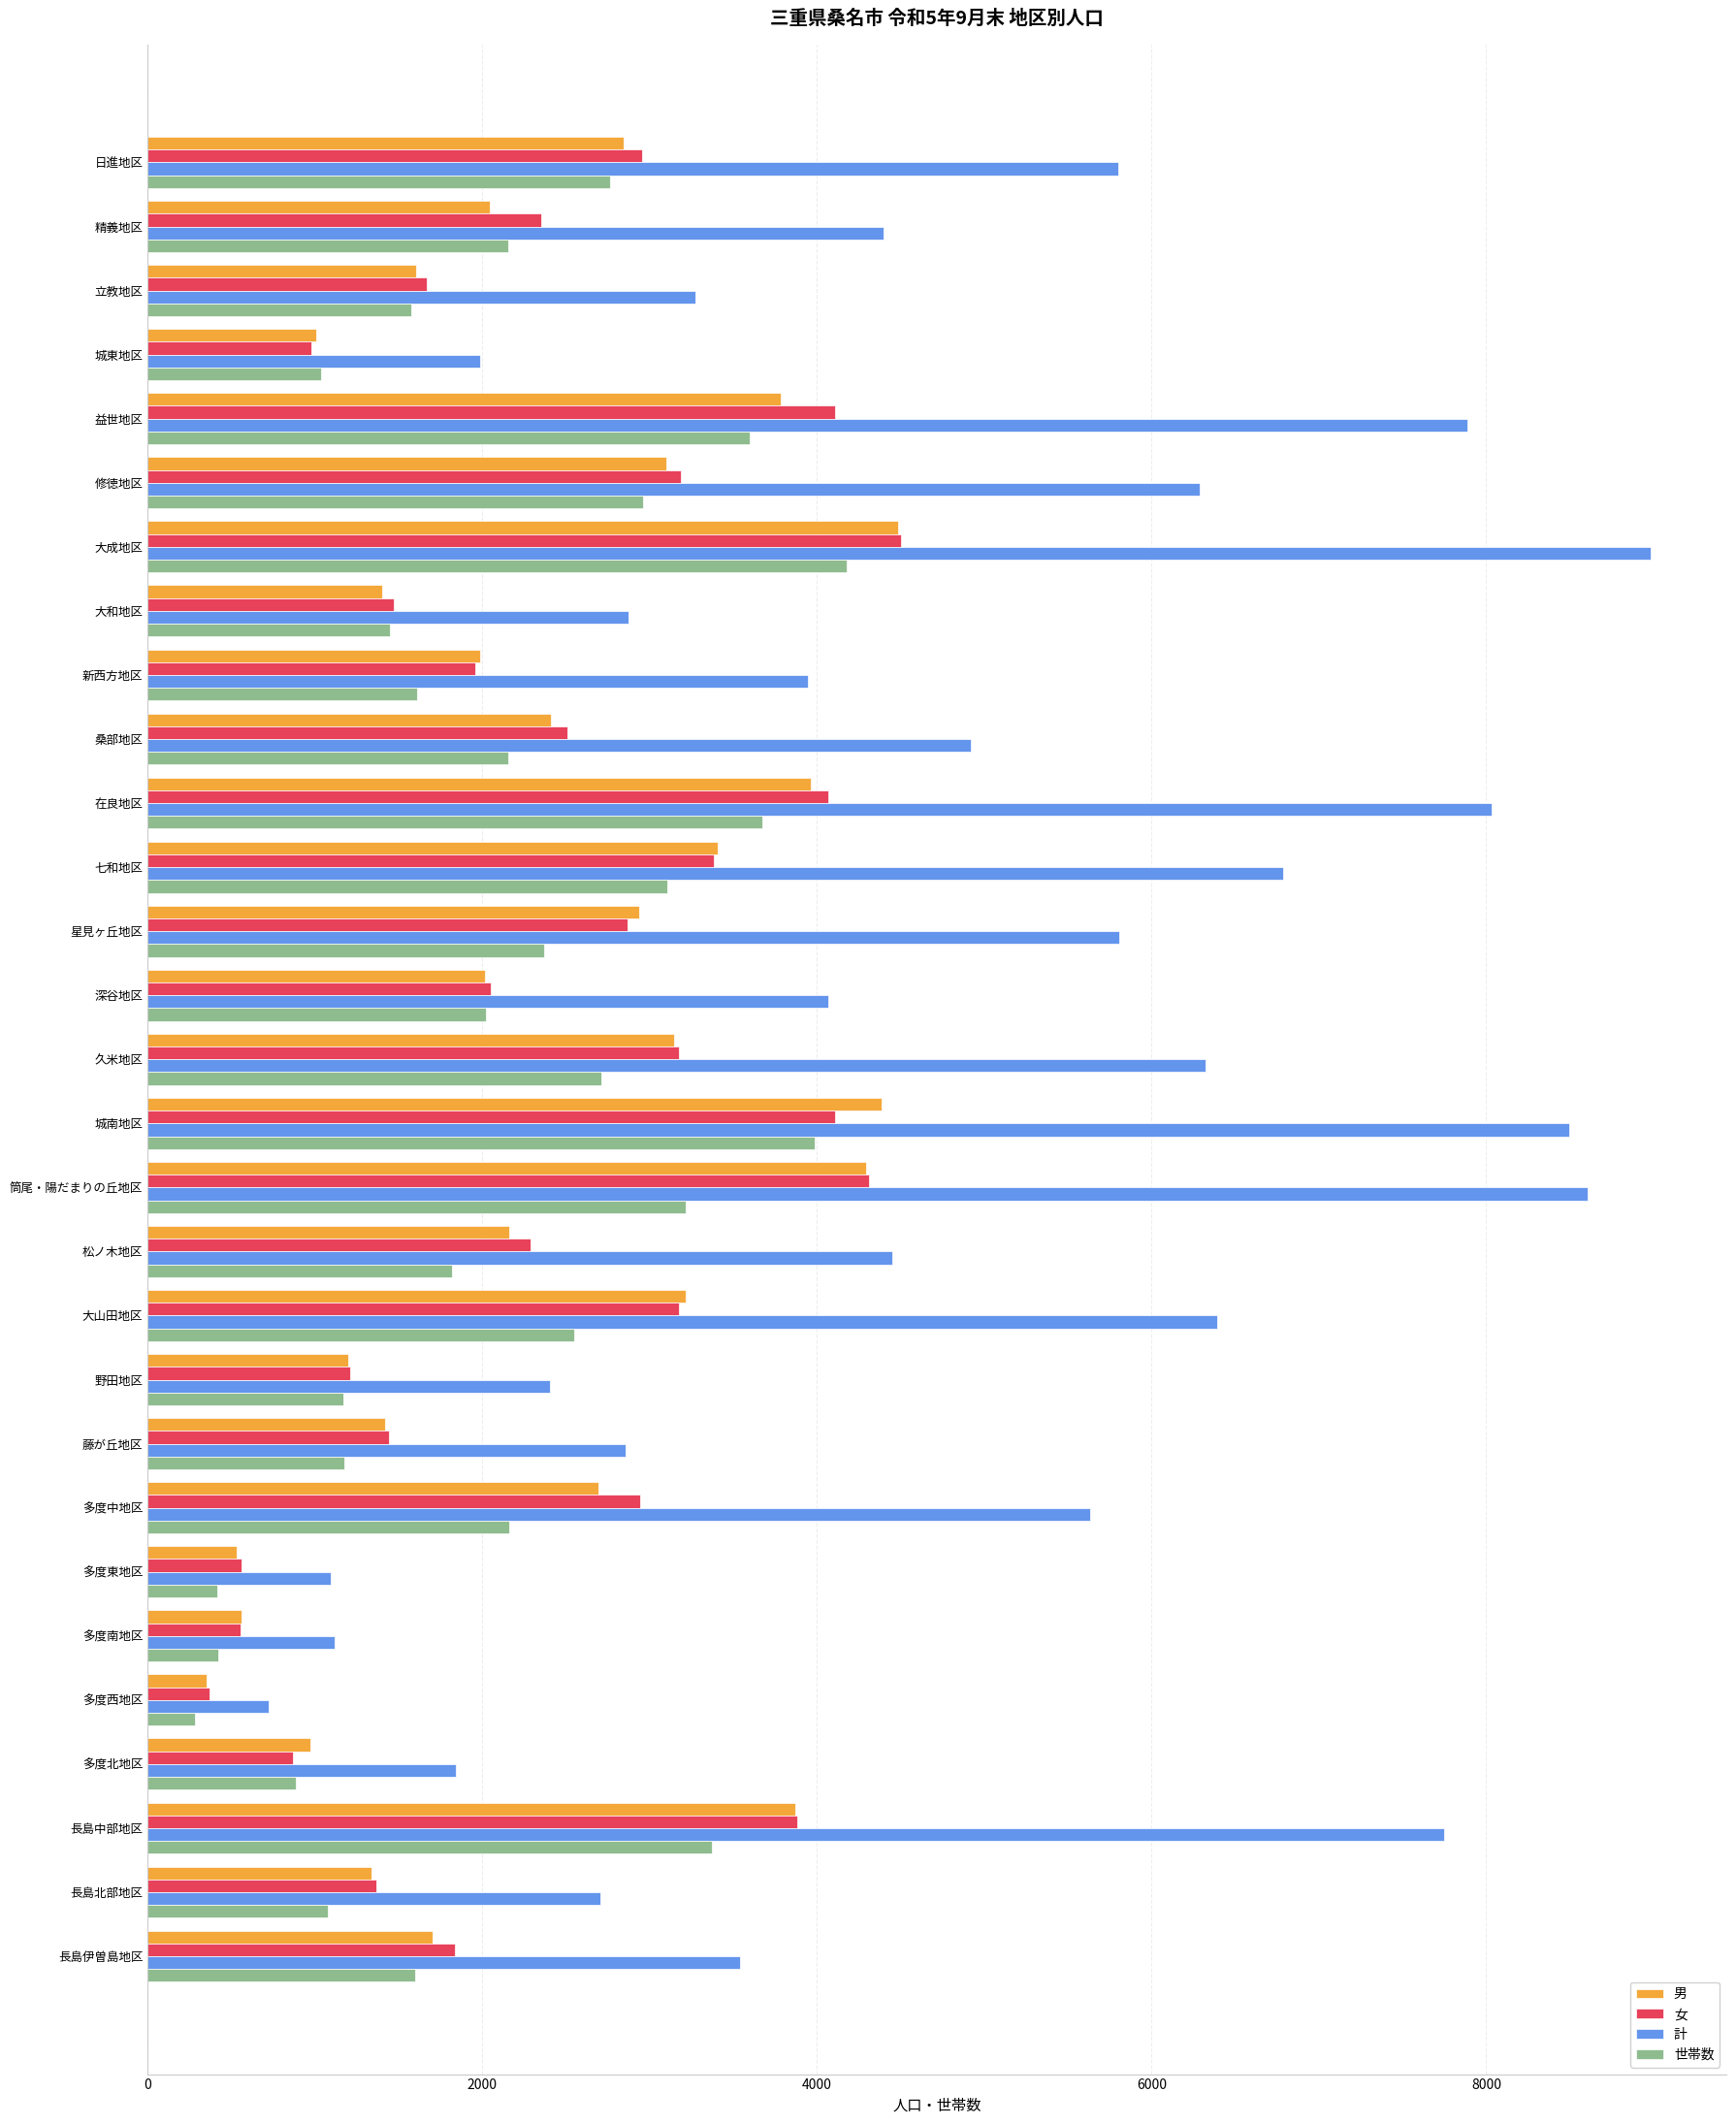

The 計 series shows 2859 at 藤が丘地区. True or false?

True